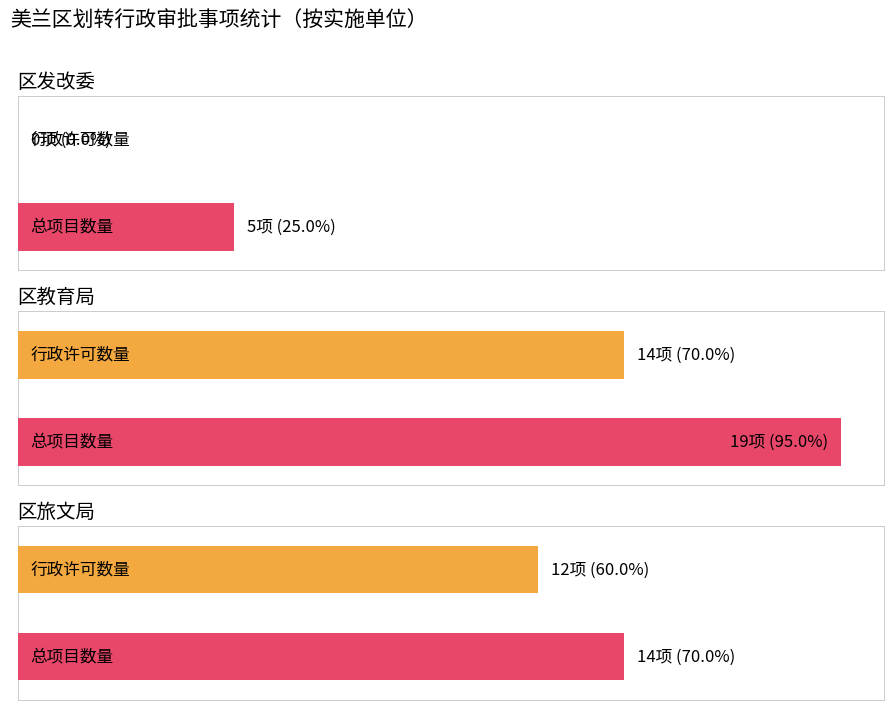

True or false: 其他行政权力 has a value of 12 at 区教育局.

False